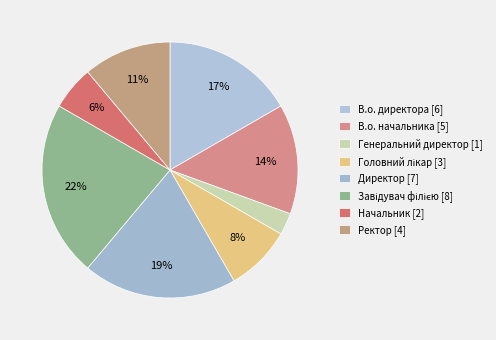

Approximately how many times larger is the value at Начальник compared to В.о. директора?

0.3